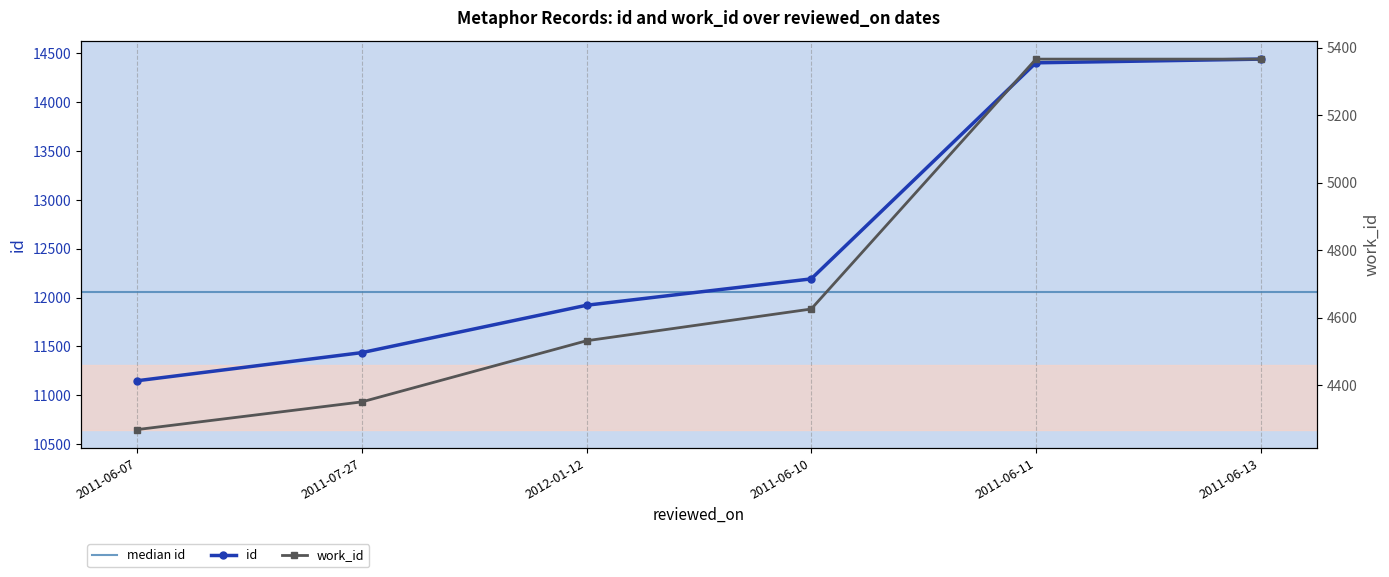

What position from the left is 2011-06-10?

4